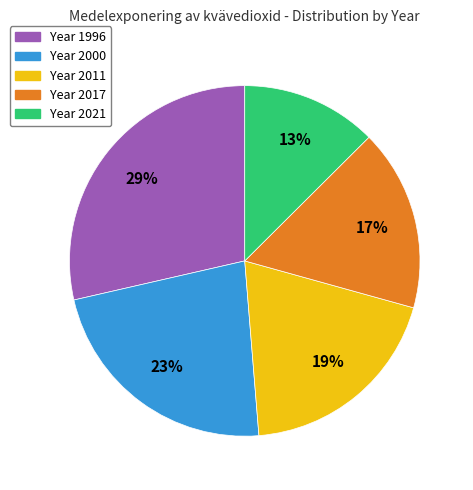

Does any single category account for the majority?

No